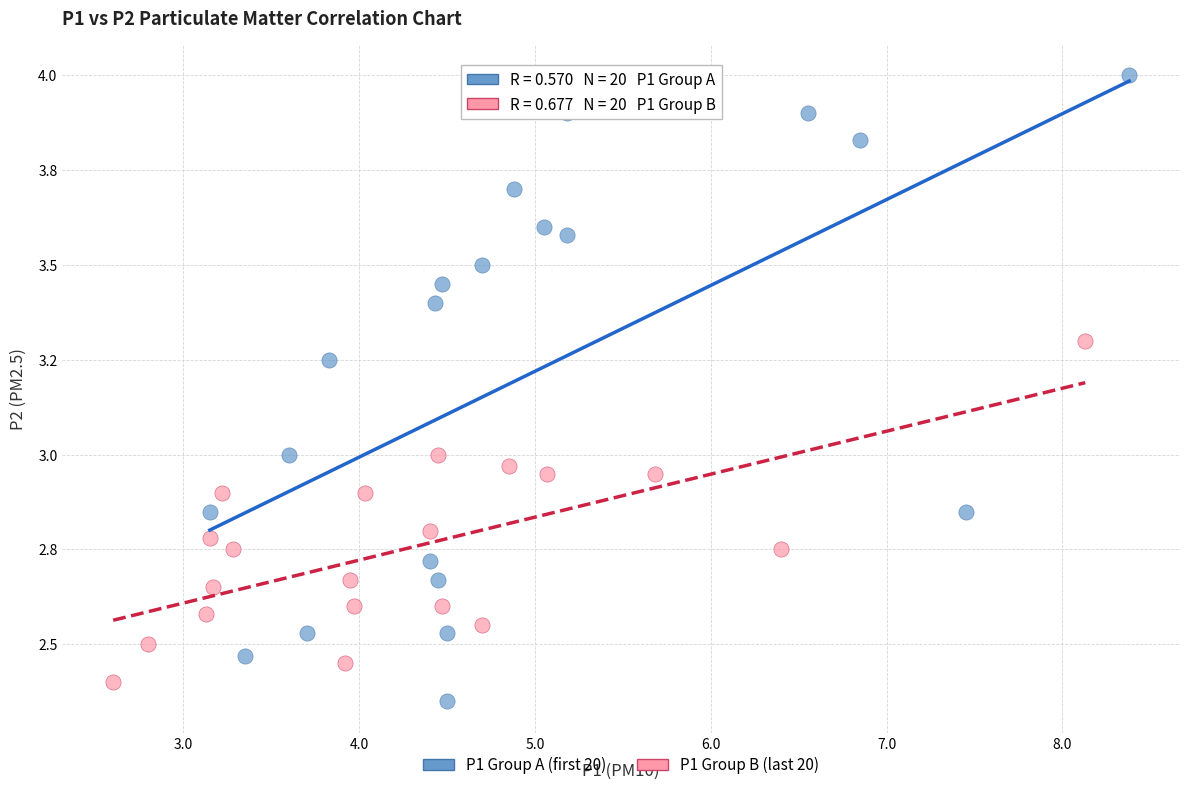

Which series has the widest spread of Y values?

P1 Group A (first 20)